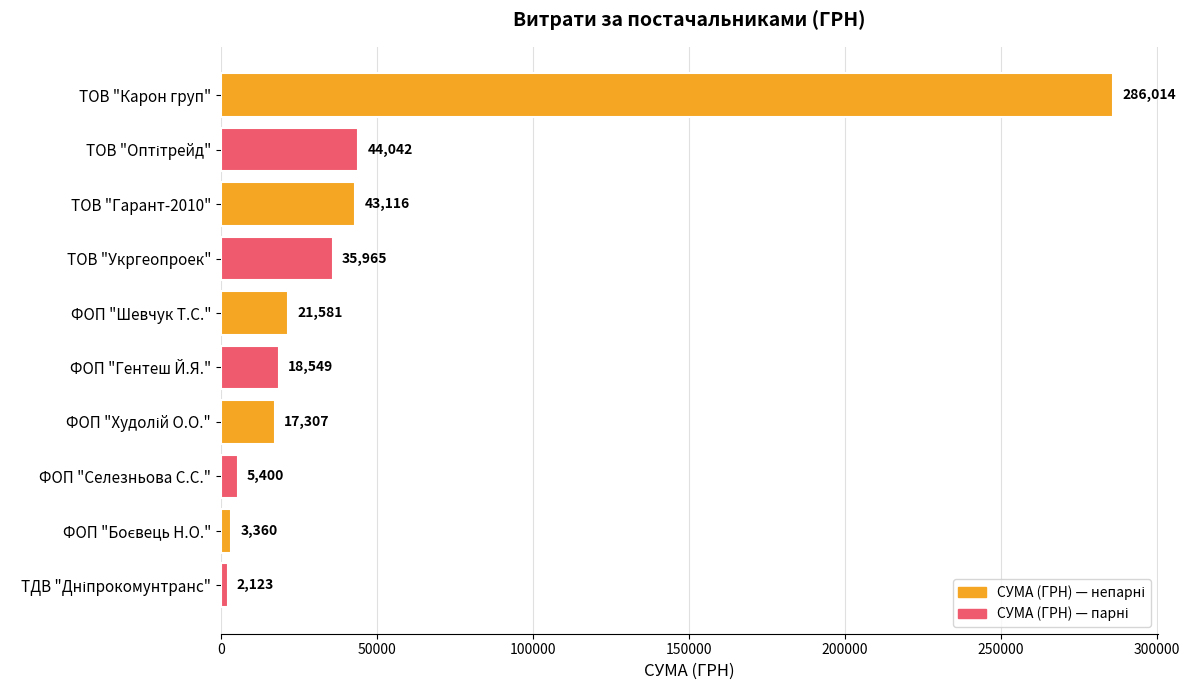

What is the change in value from ТОВ "Гарант-2010" to ФОП "Шевчук Т.С."?

-21535.0